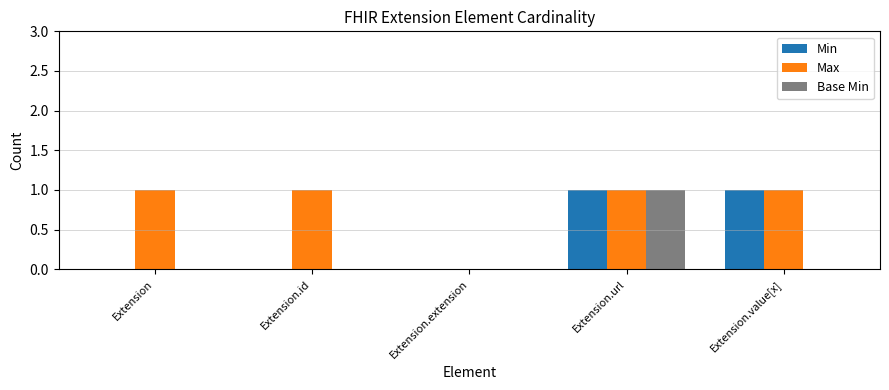

At which category is the sum across all series the highest?

Extension.url